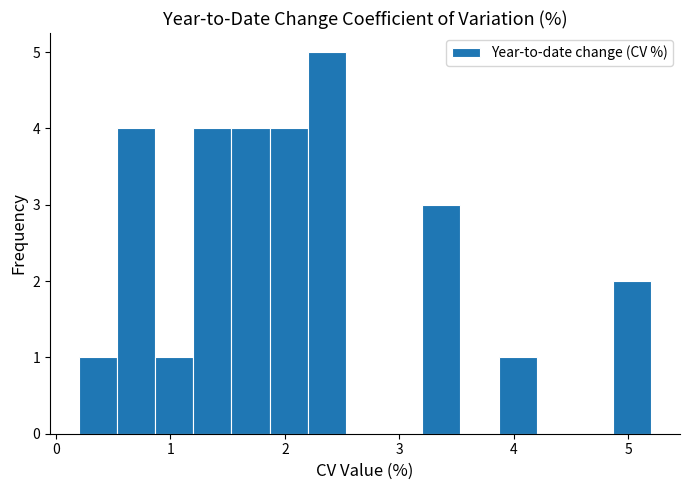

Around what value on the x-axis is the tallest bar? Give the approximate position of its centre, as read against the axis.

2.4